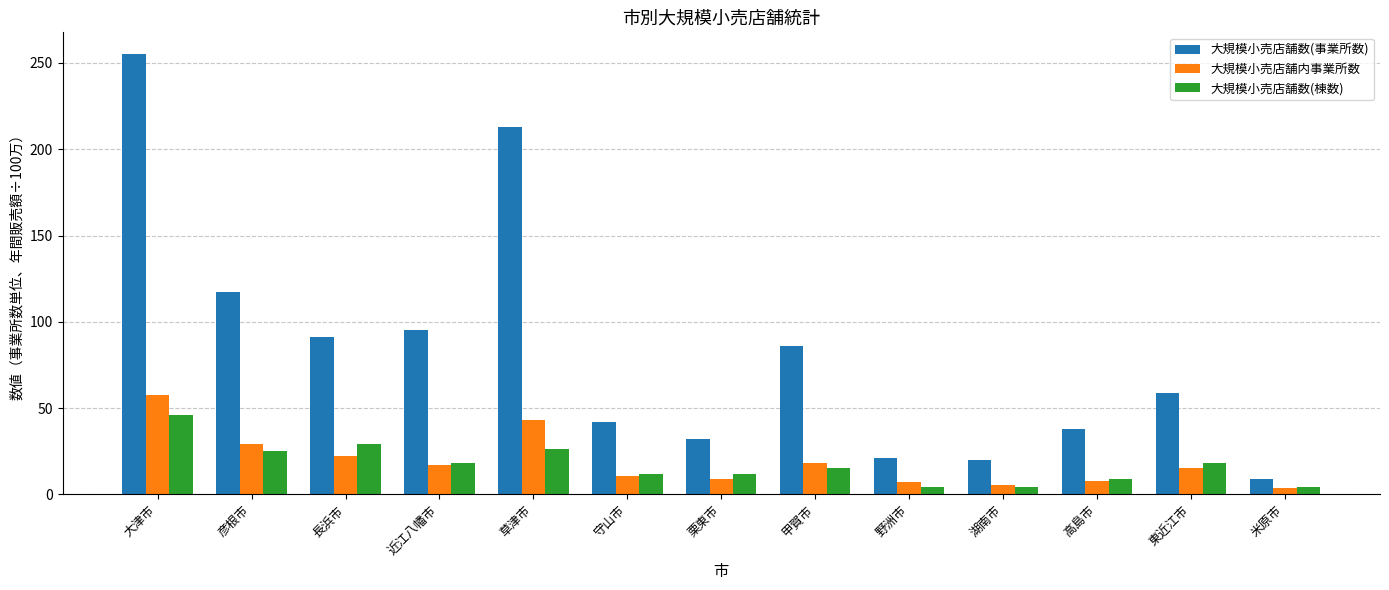

True or false: 大規模小売店舗数(事業所数) has a value of 83.3 at 東近江市.

False